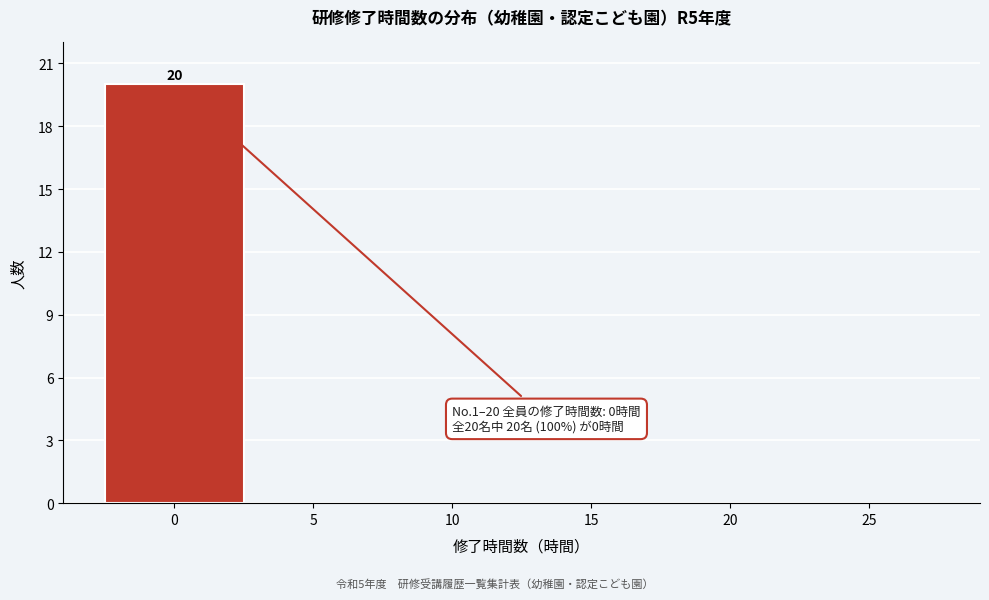

Over which range of the x-axis is the bar tallest?

-2.5 to 2.5